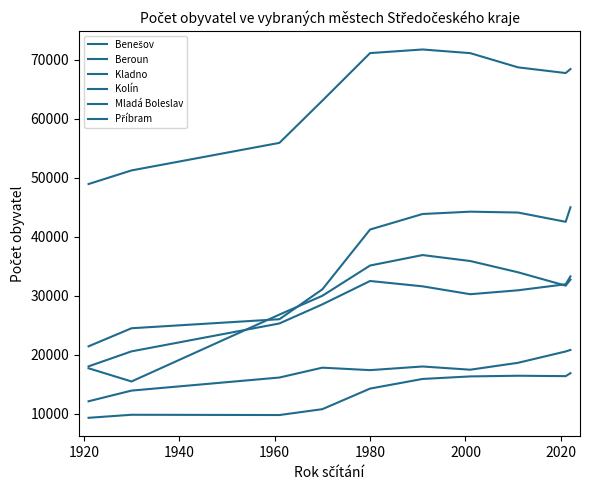

True or false: Benešov and Kladno cross at least once.

False